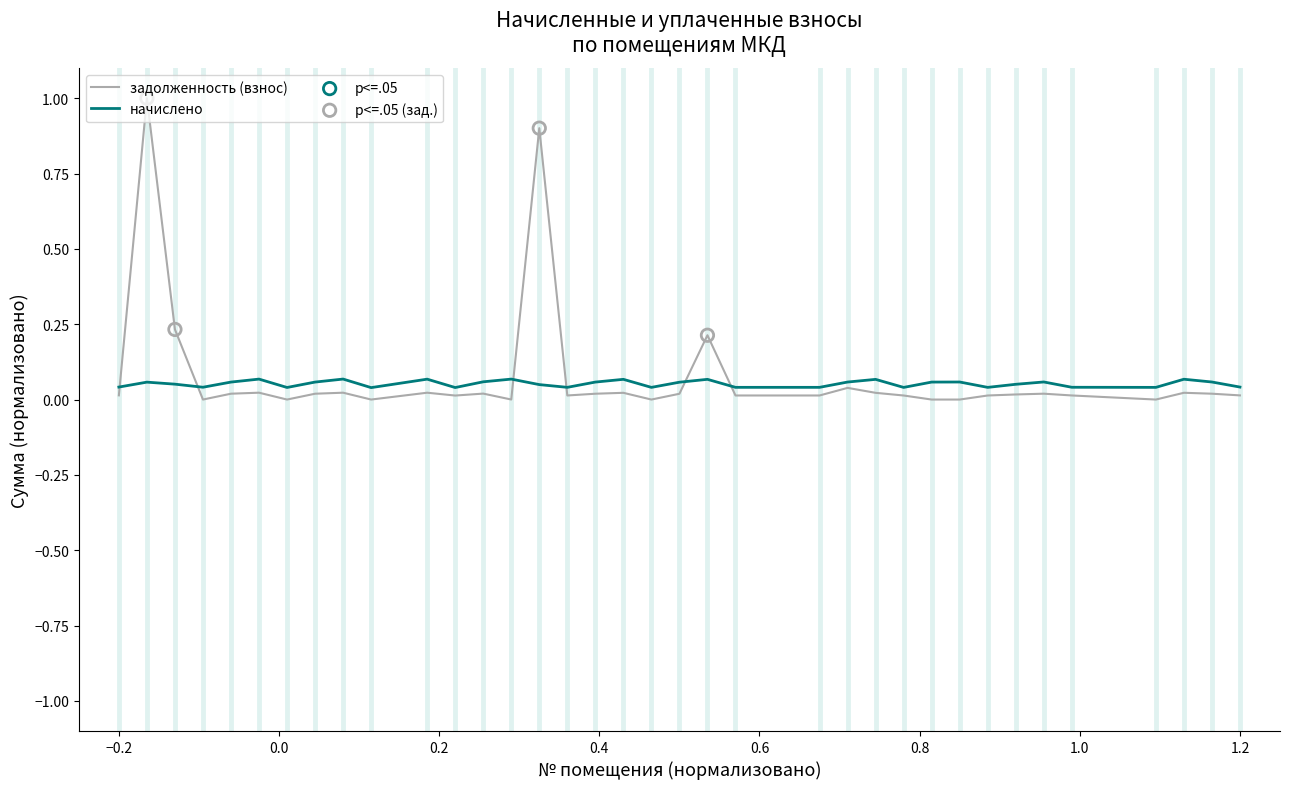

List the series in order of their peak value, highest first.

задолженность (взнос), начислено